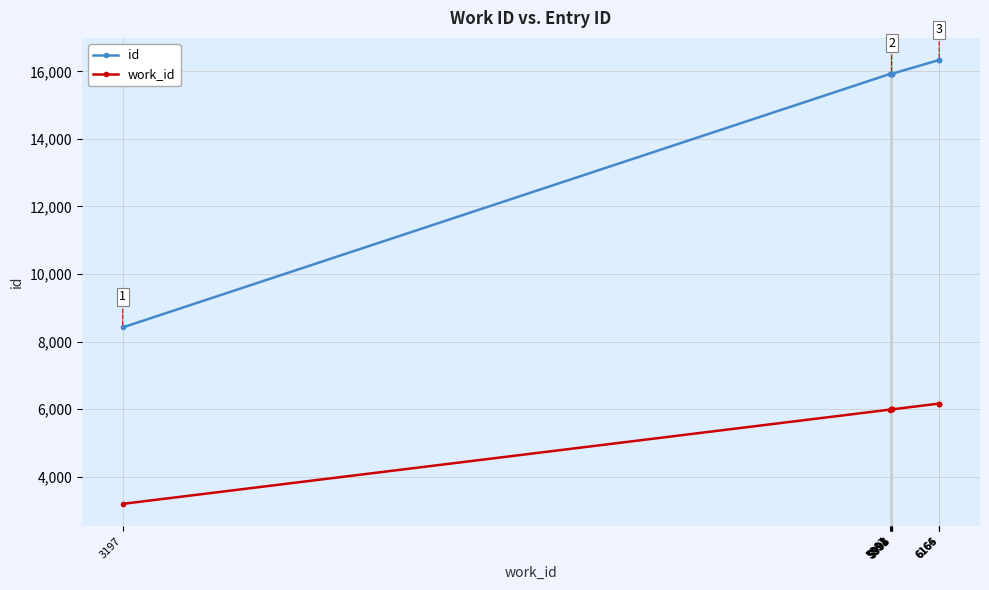

Rank the series by their maximum value, from lowest to highest.

work_id, id